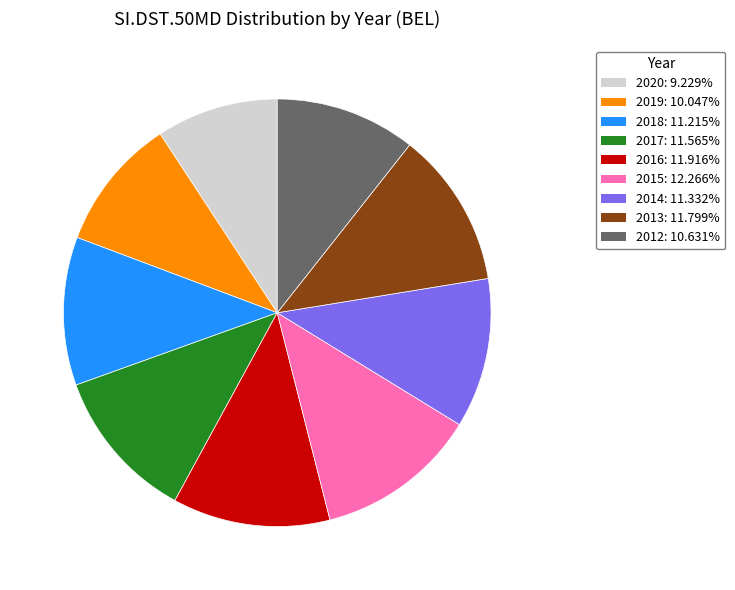

Does any single category account for the majority?

No